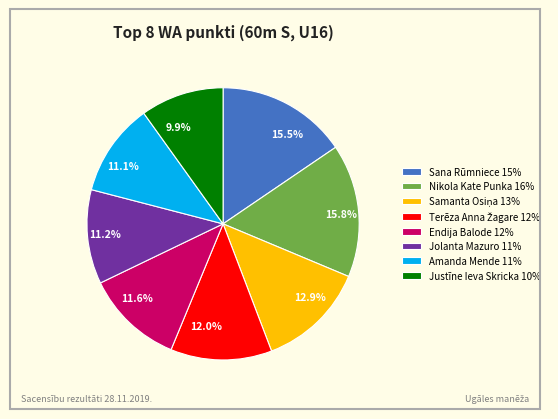

How much of the chart is everything except Justīne Ieva Skricka 10%?

90.1%